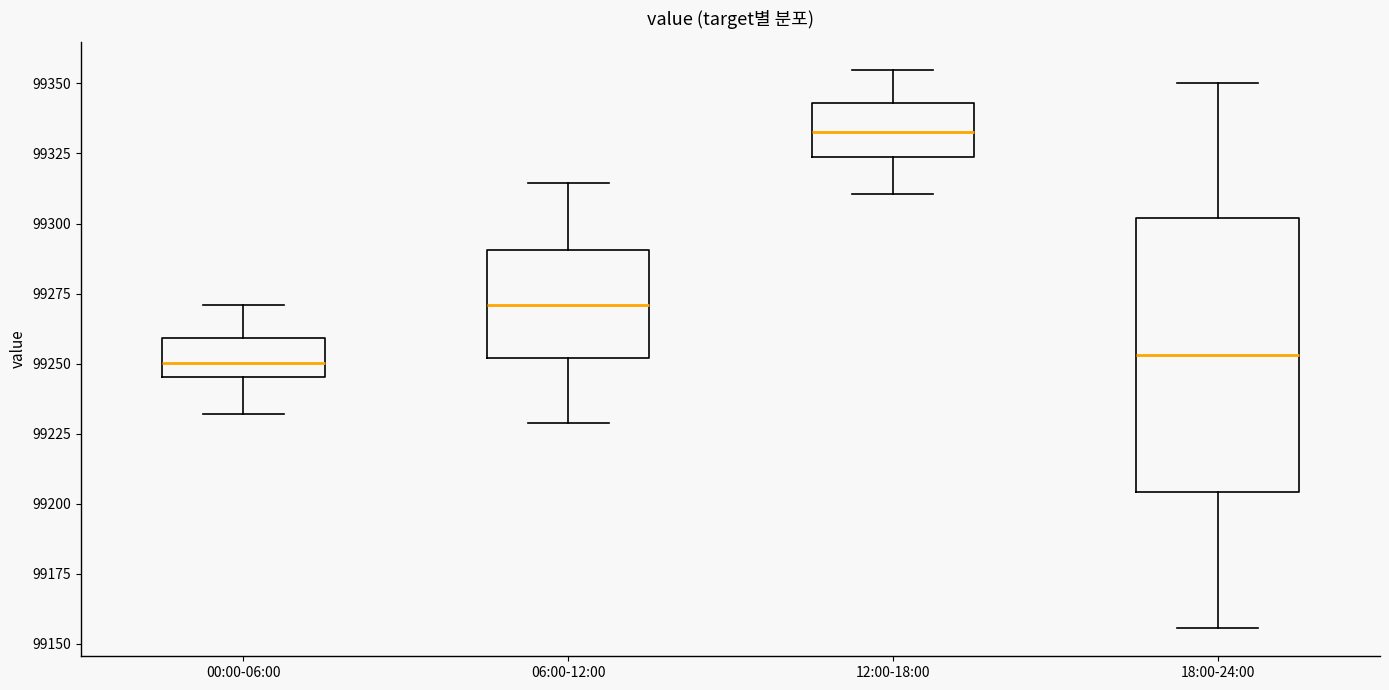

Where is the lower edge of the box for 18:00-24:00 on the y-axis? The values are not printed on the chart, so give them approximately, as read against the axis.

99205